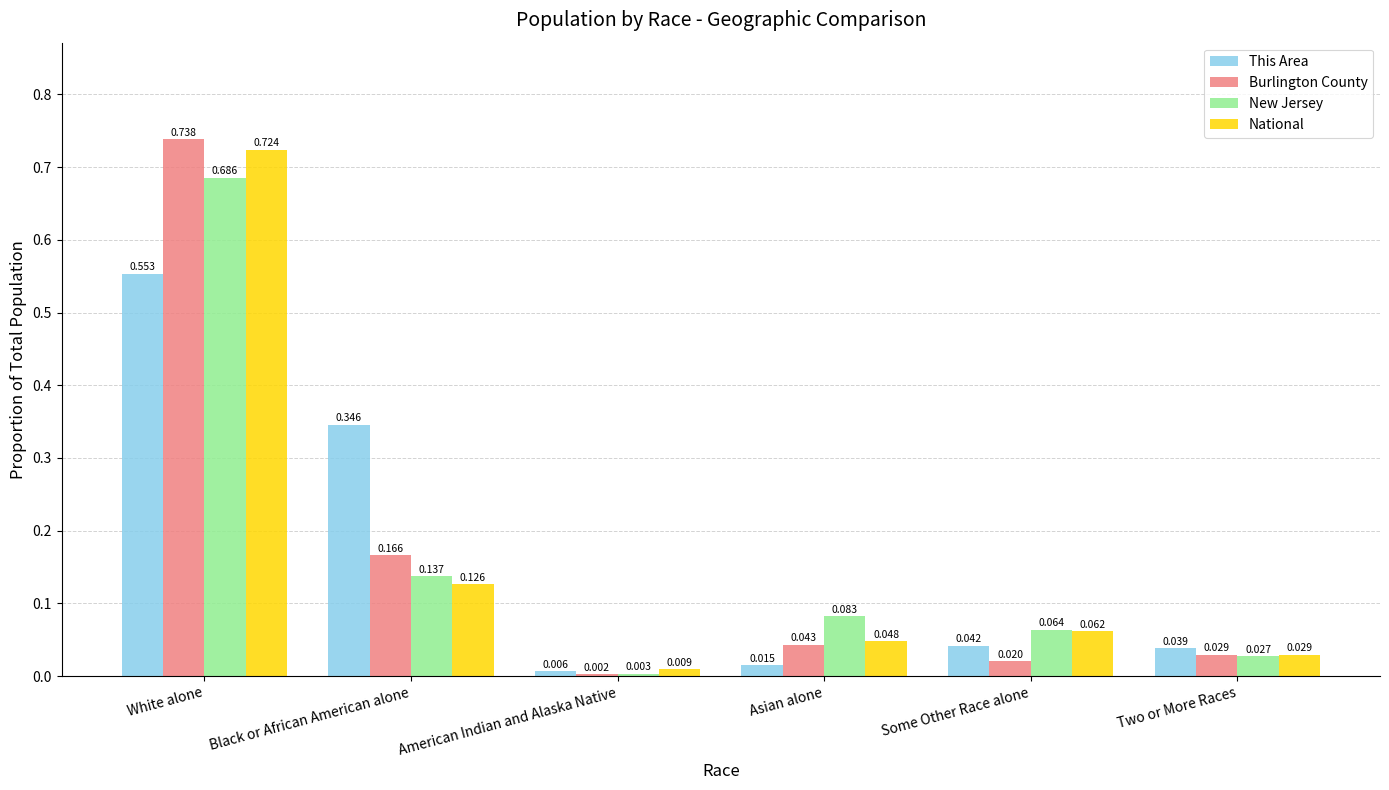

Which series has the widest spread of values?

Burlington County